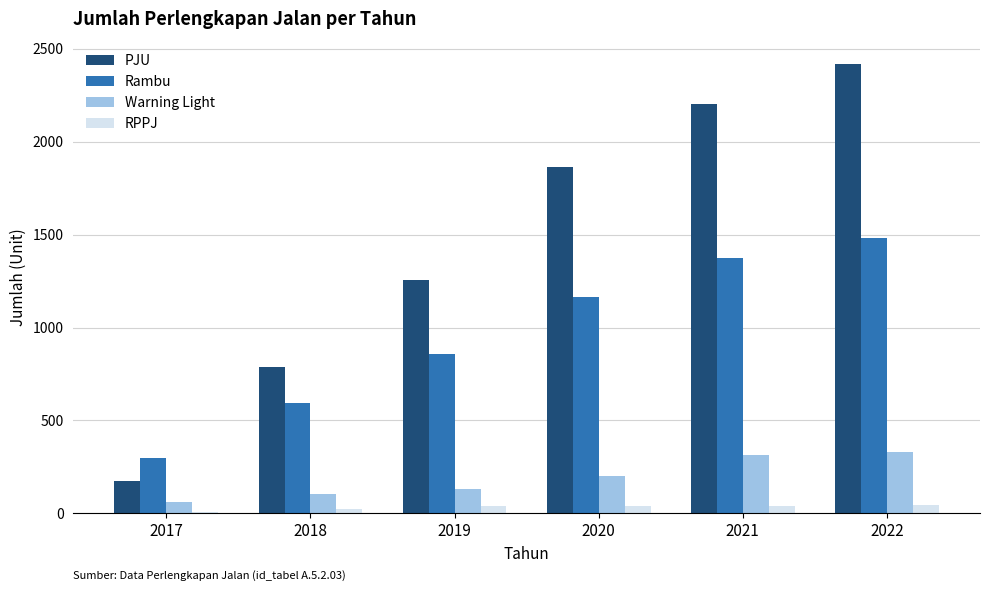

Which series has the largest total across all categories?

PJU